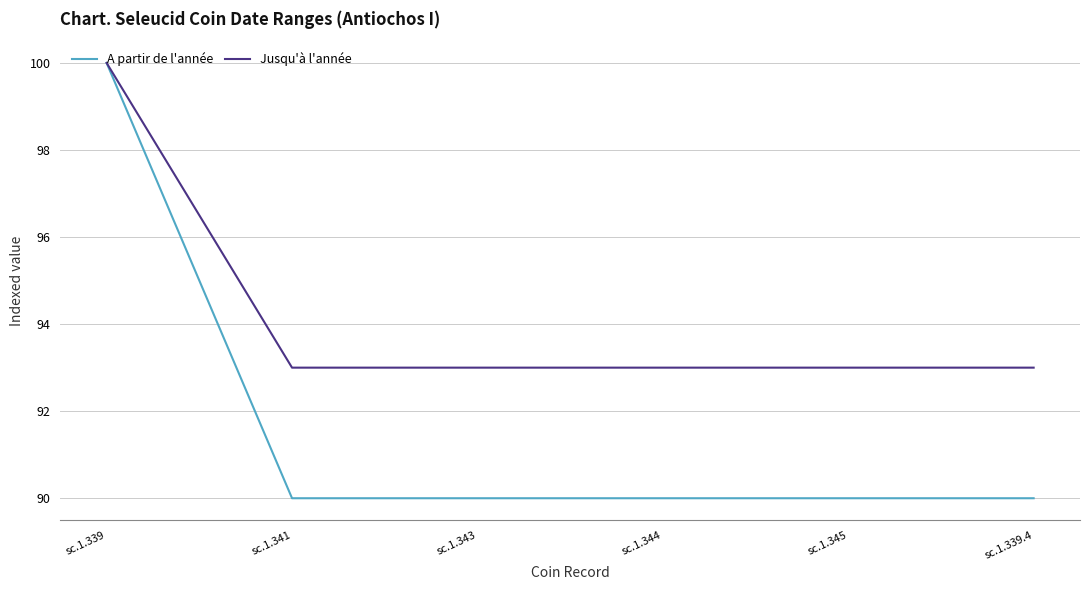

Reading left to right, list all the values displayed in this chart.

A partir de l'année: sc.1.339=100	sc.1.341=90	sc.1.343=90	sc.1.344=90	sc.1.345=90	sc.1.339.4=90
Jusqu'à l'année: sc.1.339=100	sc.1.341=93	sc.1.343=93	sc.1.344=93	sc.1.345=93	sc.1.339.4=93